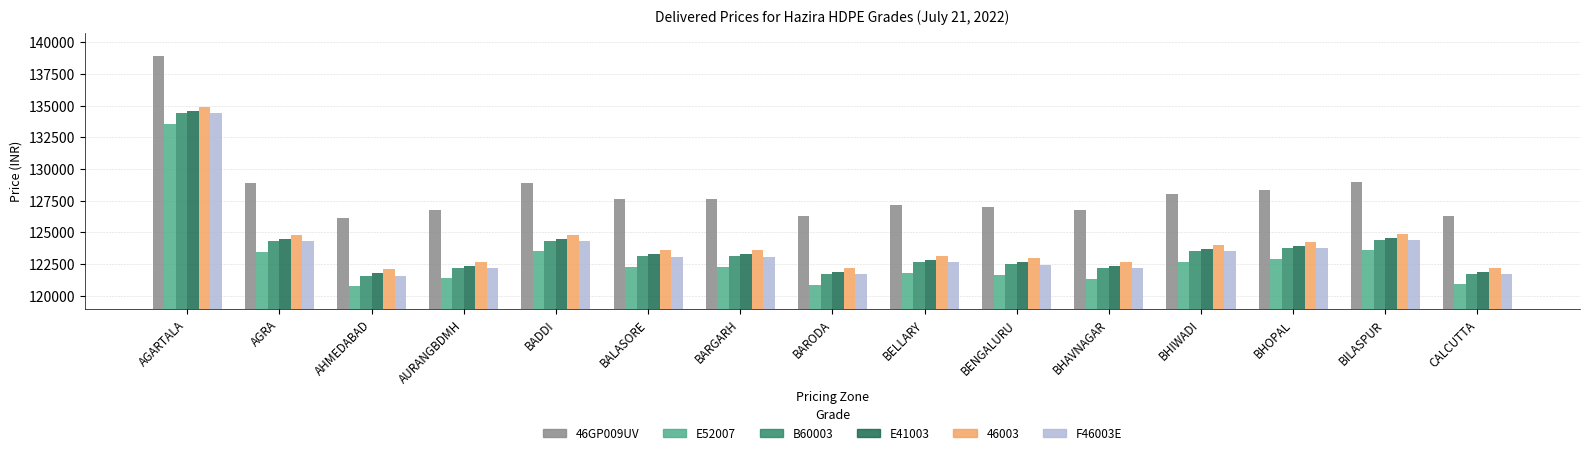

Is the value of F46003E at BILASPUR greater than the value of B60003 at AURANGBDMH?

Yes